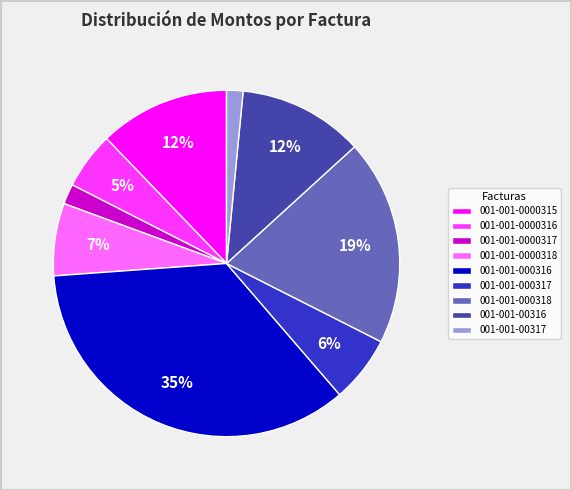

How many segments does this pie chart have?

9